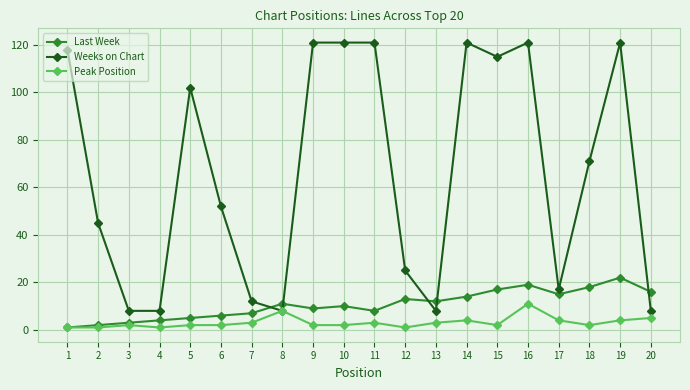

Reading left to right, list all the values displayed in this chart.

Last Week: 1	2	3	4	5	6	7	11	9	10	8	13	12	14	17	19	15	18	22	16
Weeks on Chart: 118	45	8	8	102	52	12	8	121	121	121	25	8	121	115	121	17	71	121	8
Peak Position: 1	1	2	1	2	2	3	8	2	2	3	1	3	4	2	11	4	2	4	5